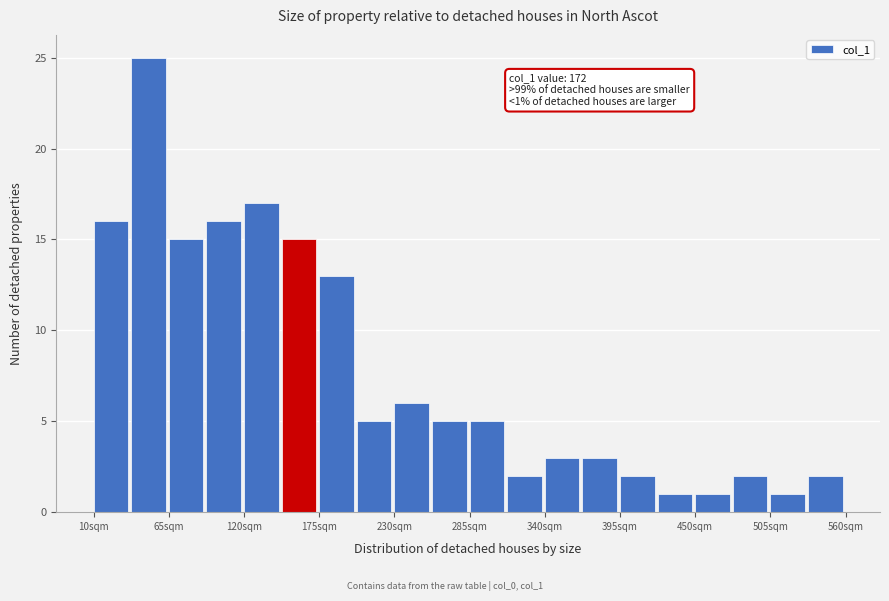

Around what value on the x-axis is the tallest bar? Give the approximate position of its centre, as read against the axis.

50